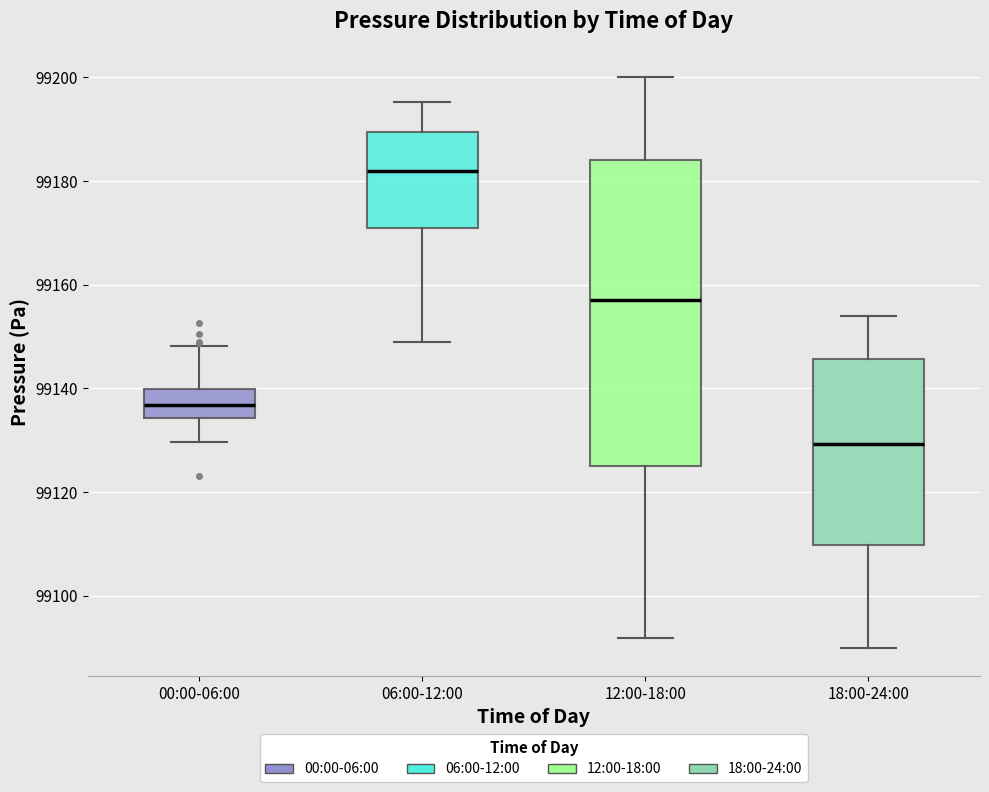

Reading left to right, transcribe this box plot: for each box, give where its median line is, the range the box spans, and where its two whiskers end, as read against the y-axis. The values are not printed on the chart, so give them approximately, as read against the axis.

00:00-06:00: median 99136, box 99134 to 99140, whiskers 99130 to 99148
06:00-12:00: median 99182, box 99170 to 99190, whiskers 99148 to 99196
12:00-18:00: median 99158, box 99126 to 99184, whiskers 99092 to 99200
18:00-24:00: median 99130, box 99110 to 99146, whiskers 99090 to 99154